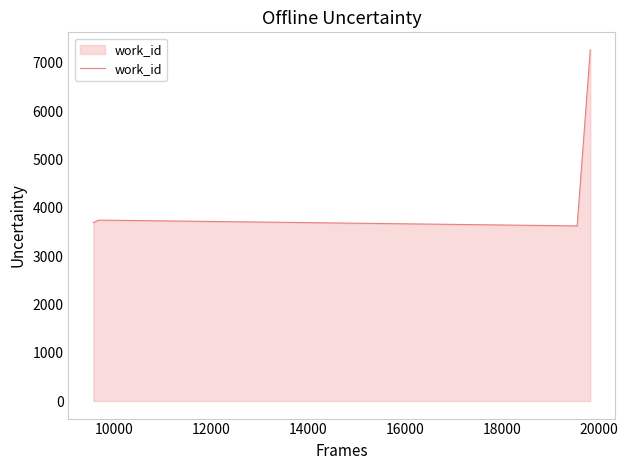

What is the greatest value displayed?

7270